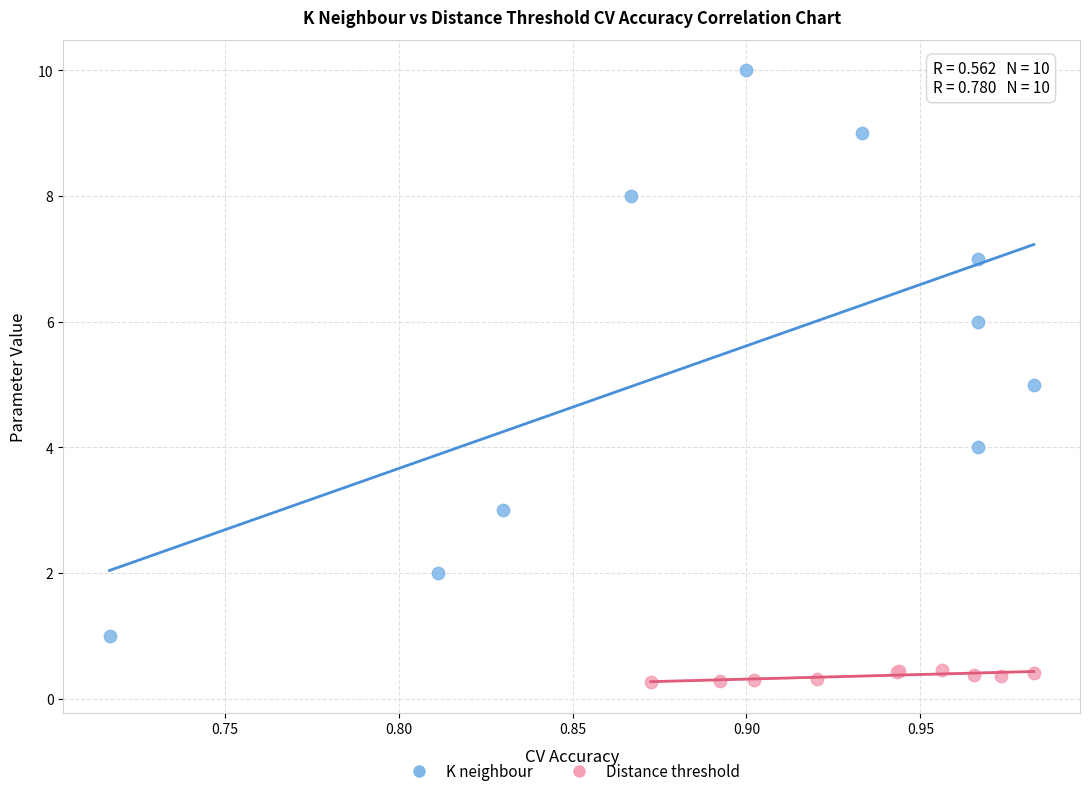

What are all the series names shown in the legend?

K neighbour, Distance threshold